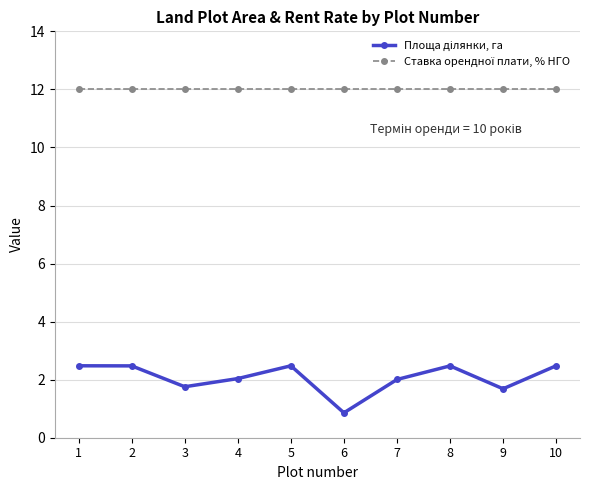

What is the difference between the highest and lowest values at 3?

10.2